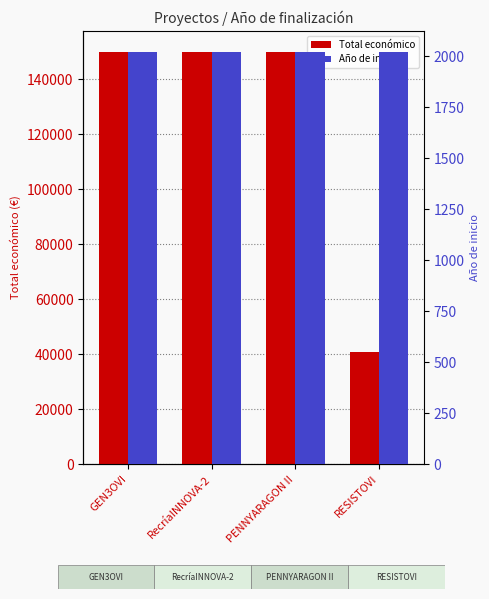

Is the value of Año de inicio at RecríaINNOVA-2 greater than the value of Total económico at GEN3OVI?

No